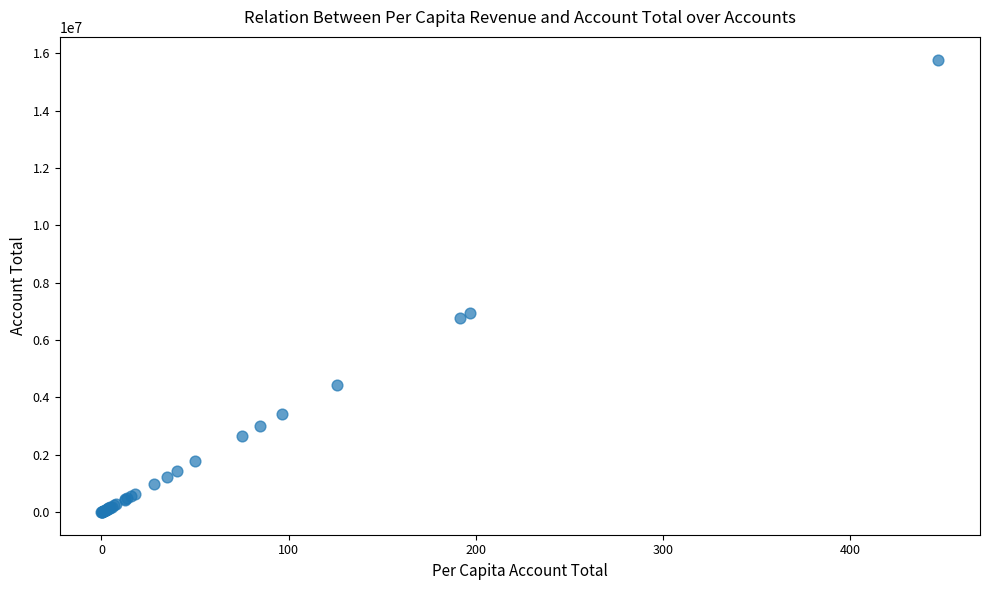

What Y value in the scatter plot is closest to 7894665?

6959388